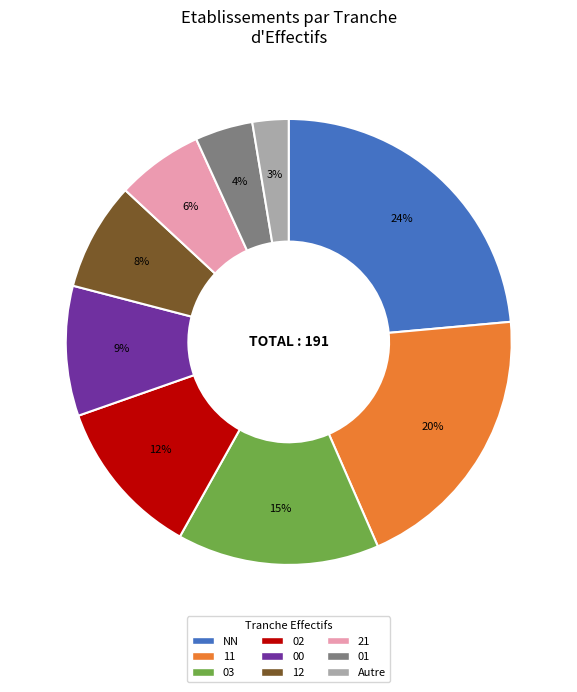

Is there any slice that represents more than half of the pie?

No